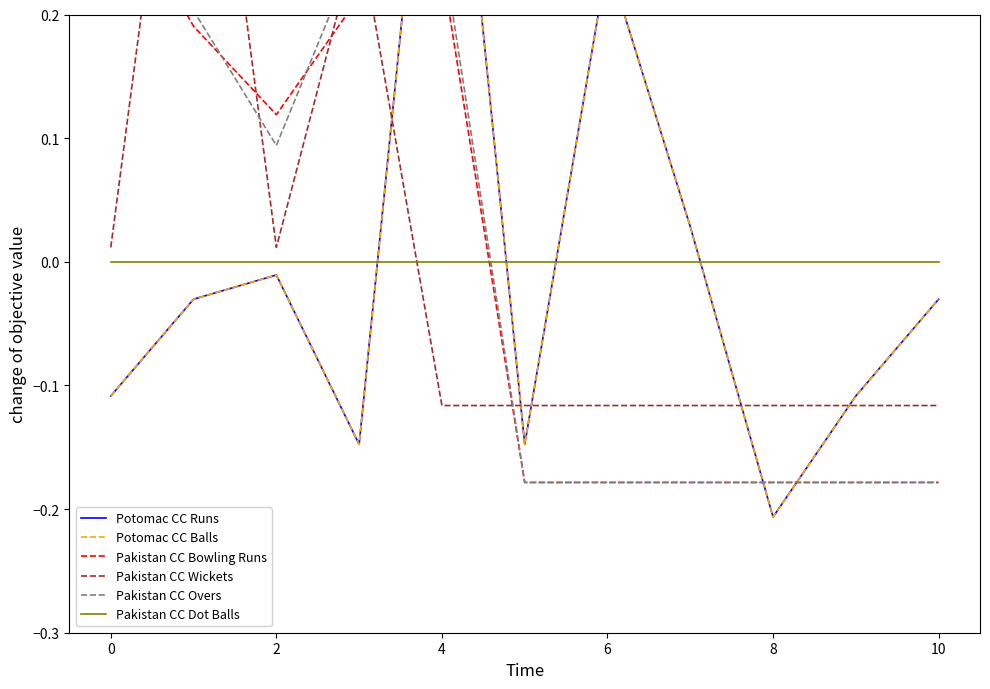

Is it true that Pakistan CC Wickets equals 0.0 at 2?

False